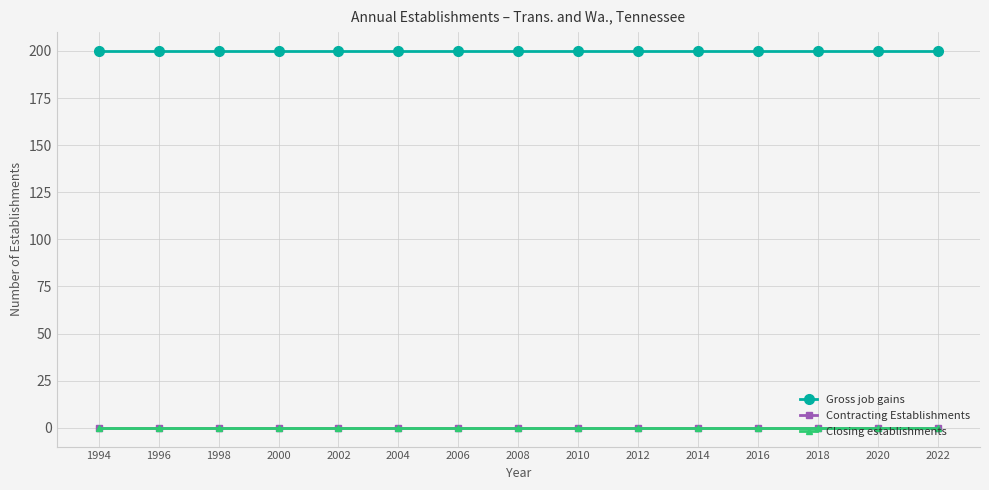

Rank the series by their maximum value, from lowest to highest.

Contracting Establishments, Closing establishments, Gross job gains